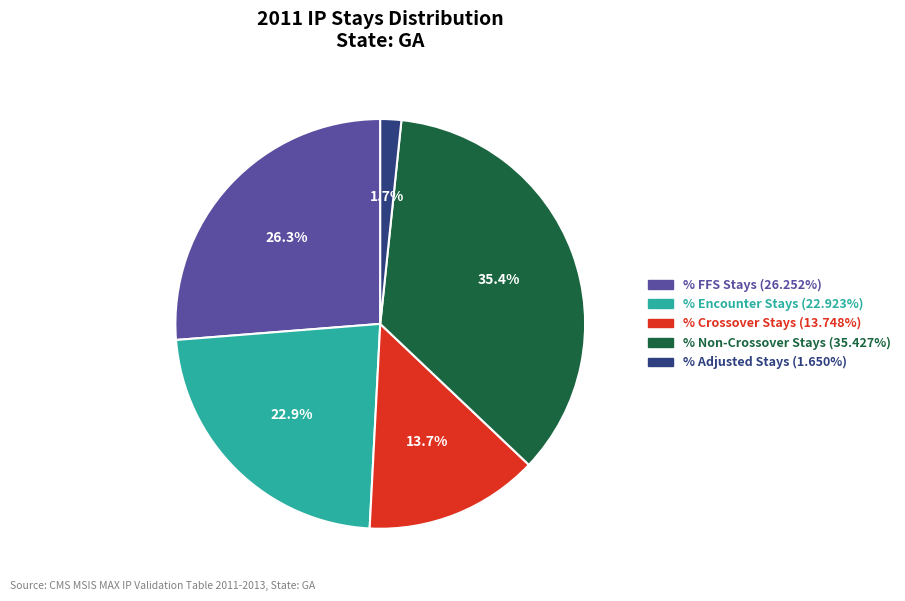

Does any single category account for the majority?

No